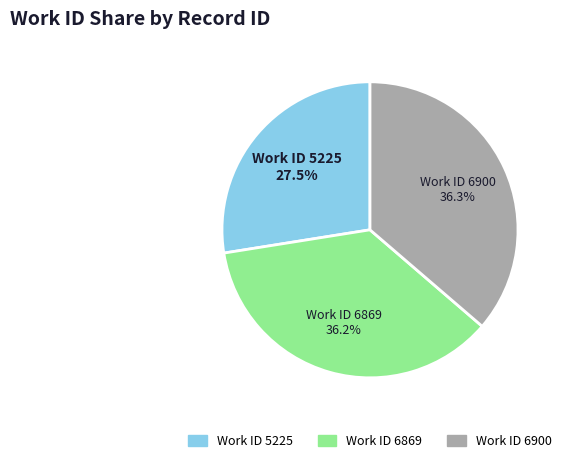

Between Work ID 6900 and Work ID 5225, which is larger?

Work ID 6900